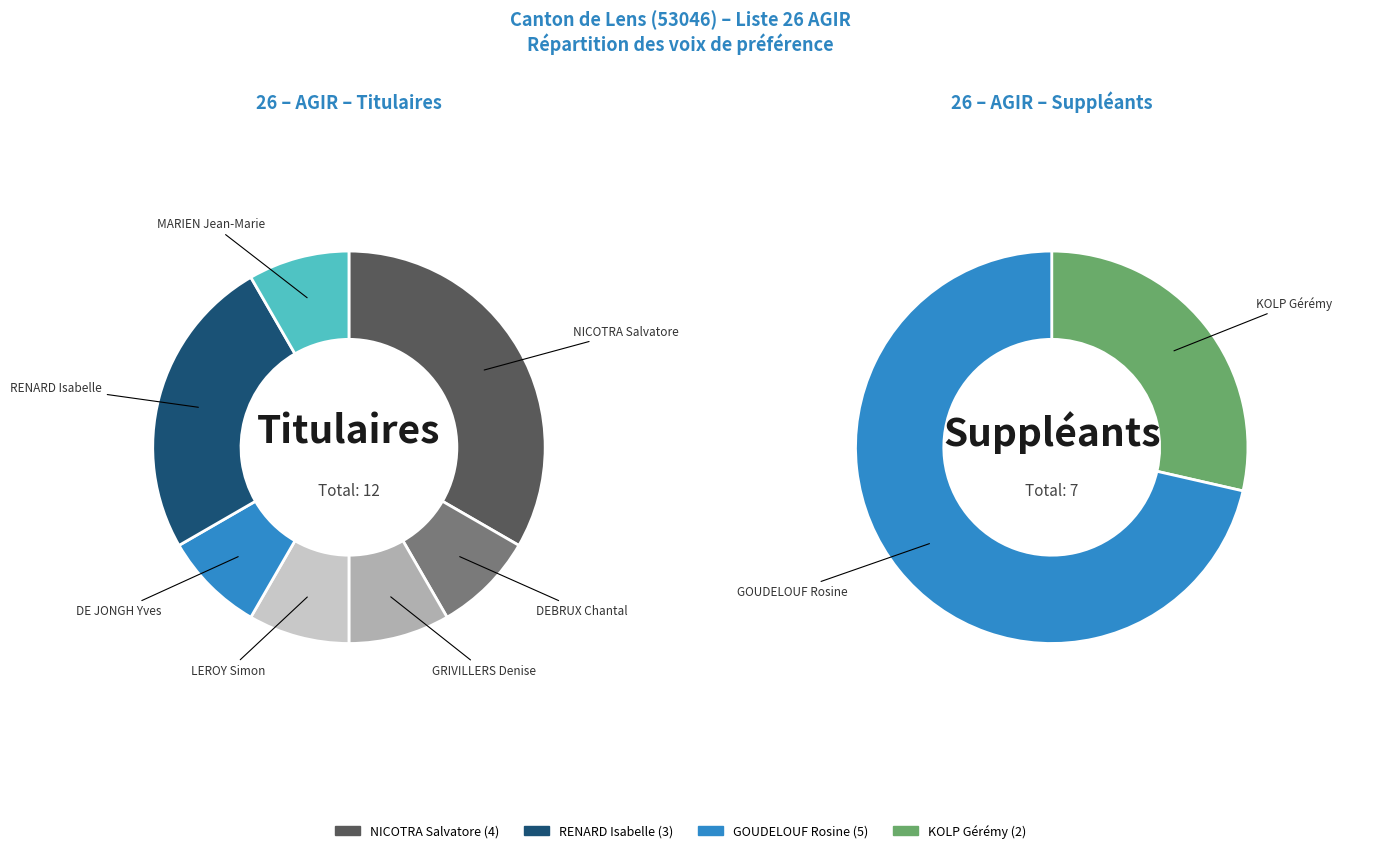

Count the number of slices in the pie.

9